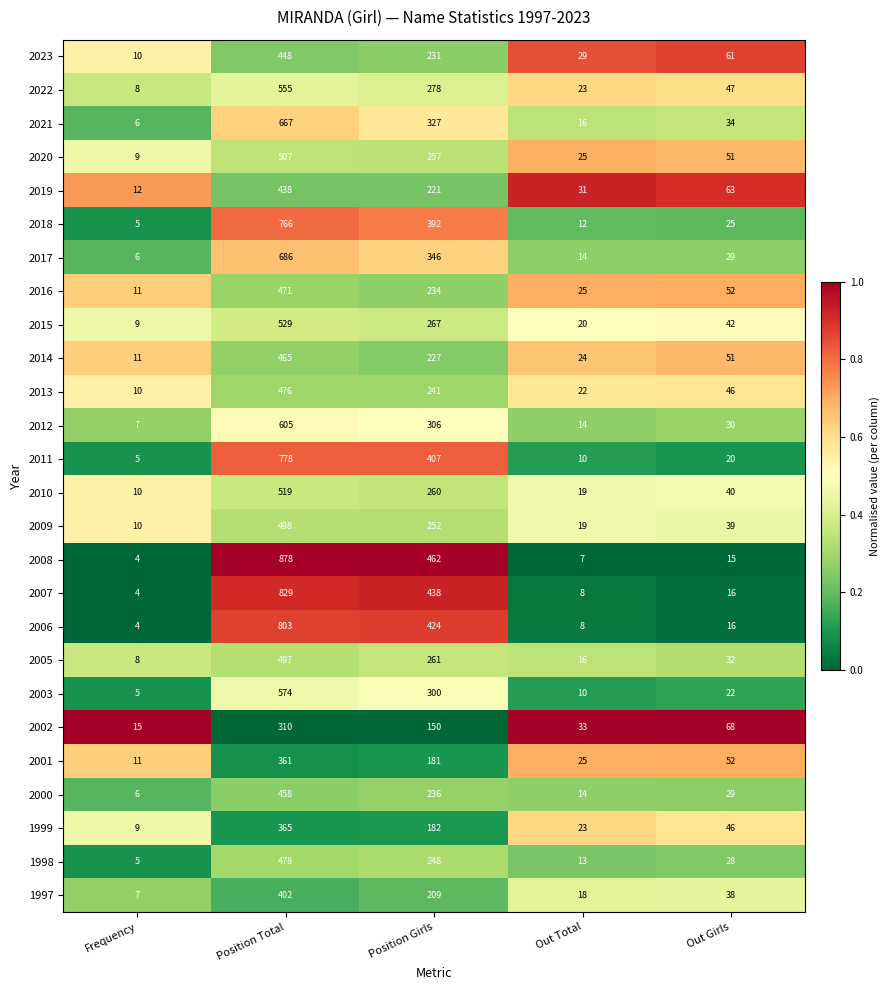

What is the difference between the maximum and minimum values in the 2009 series?

488